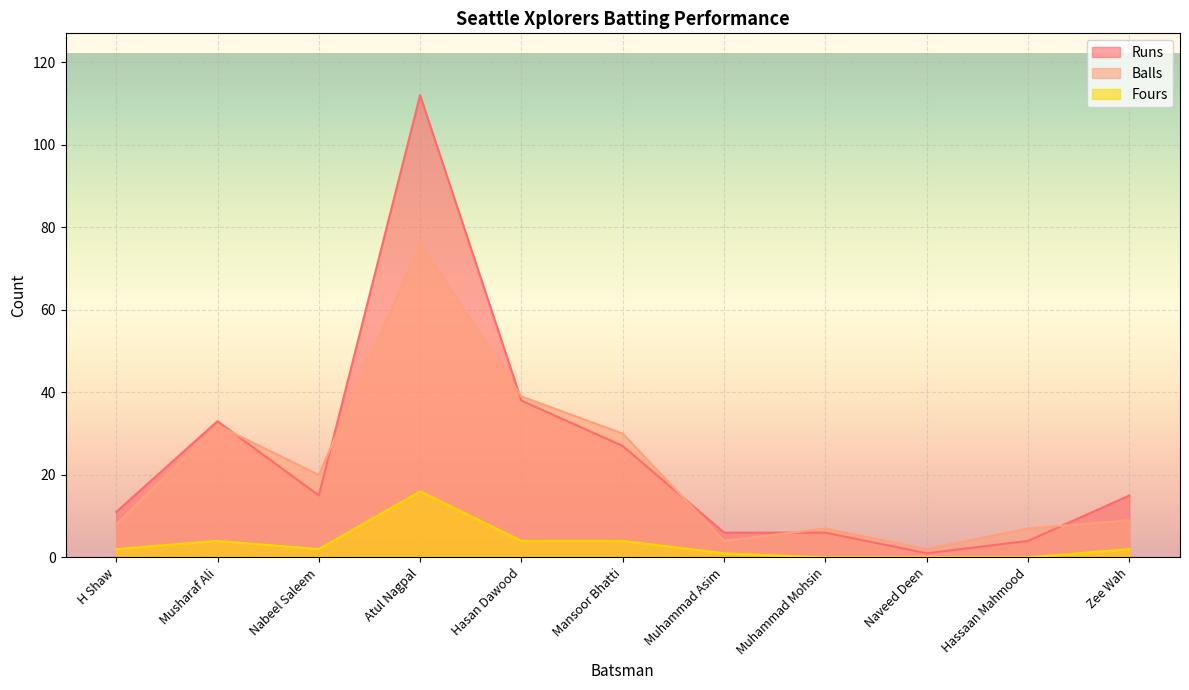

What is the difference between the second highest and minimum values in the Runs series?

37